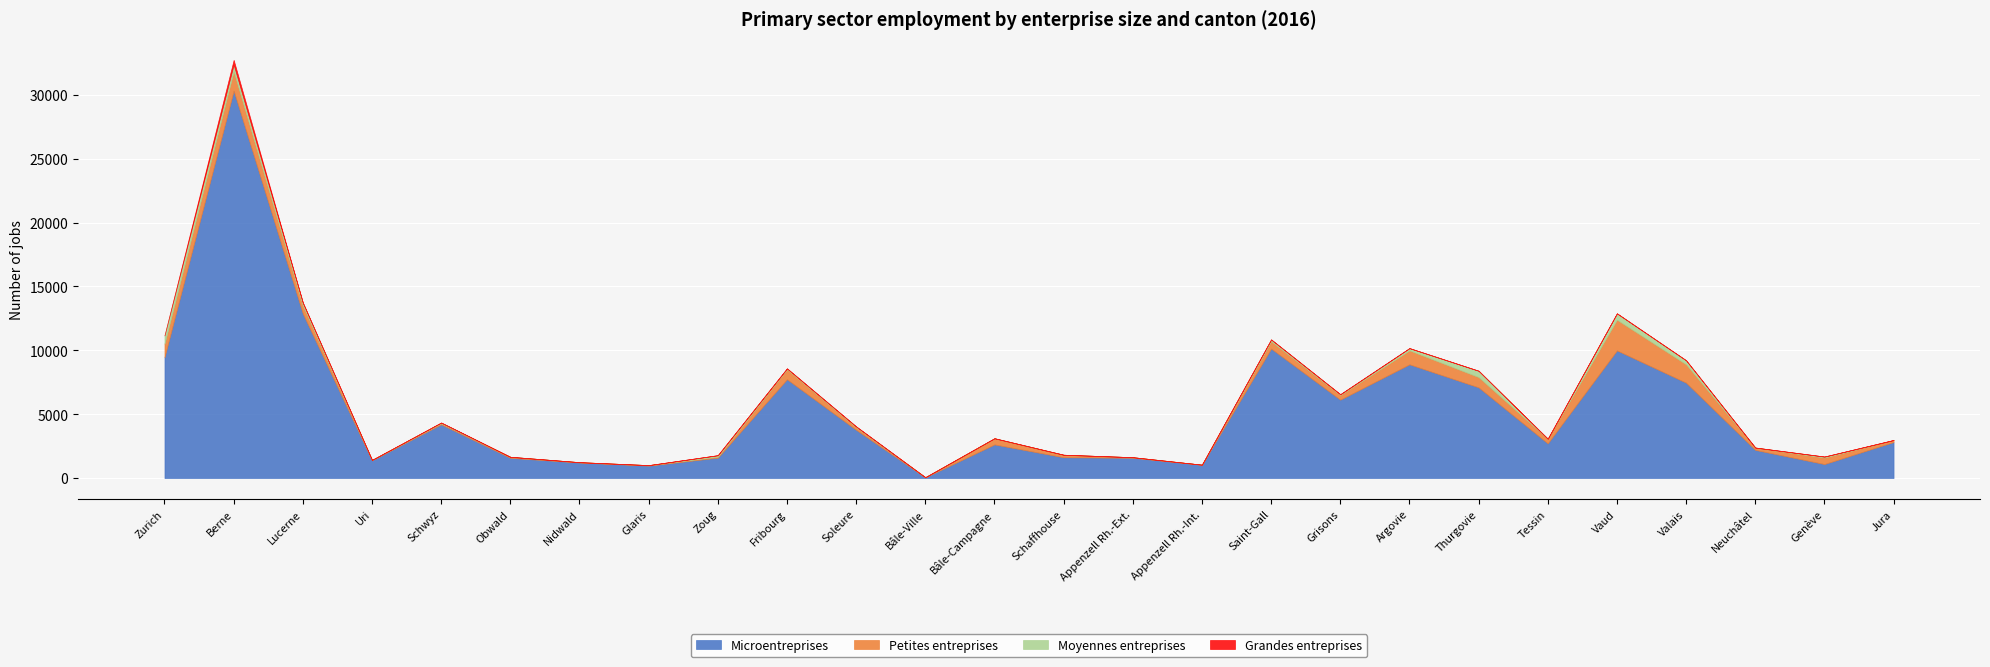

At which category is the sum across all series the highest?

Berne